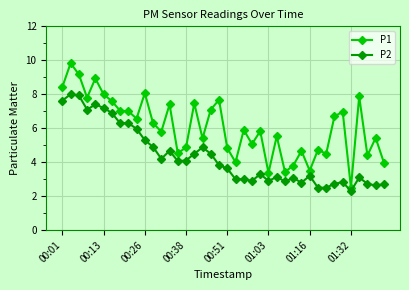

Which series has the largest range (max minus min)?

P1